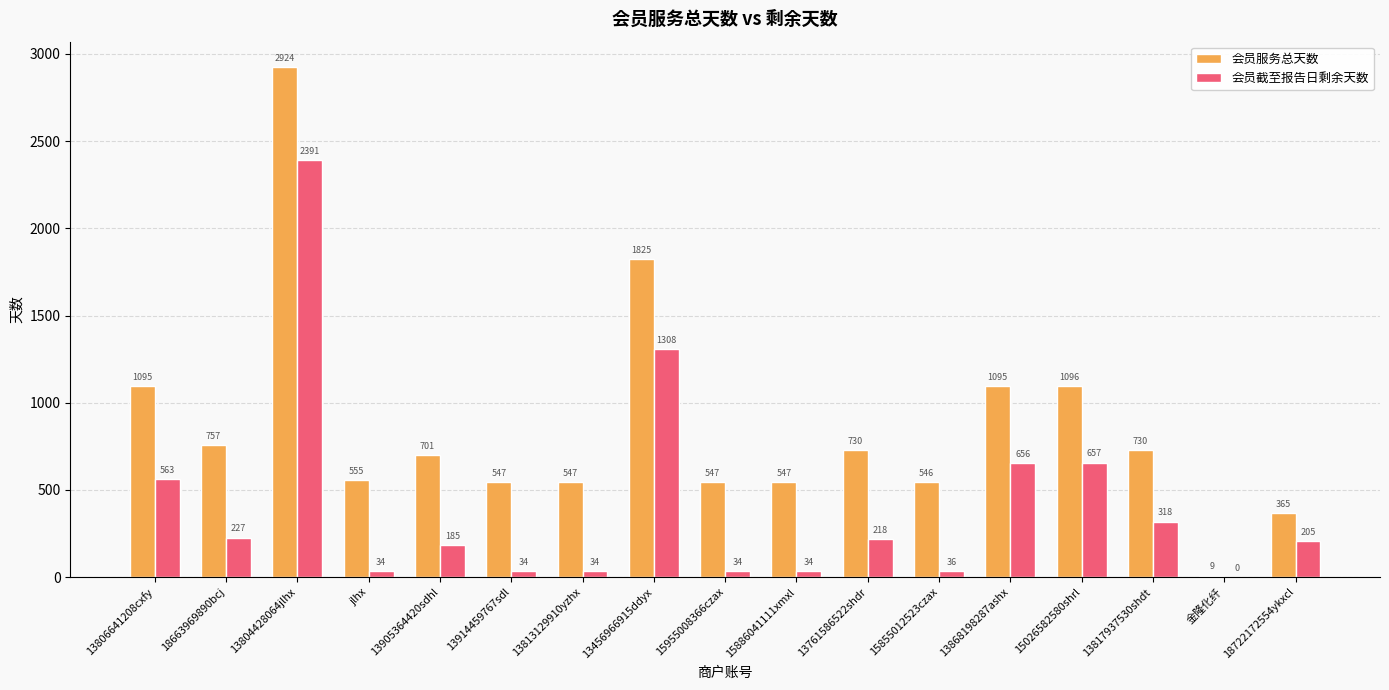

The 会员服务总天数 series shows 1095 at 13868198287ashx. True or false?

True